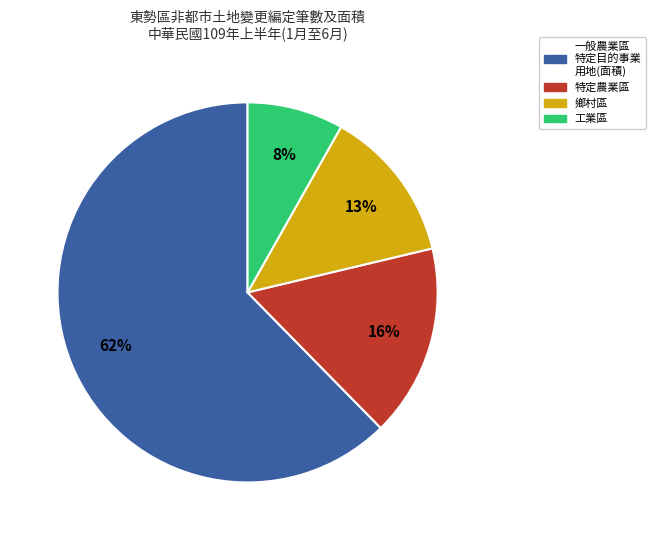

Is there a majority slice in this chart?

Yes